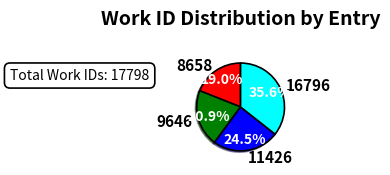

To the nearest percent, what is the difference between the 9646 and 8658 slice percentages?

2%